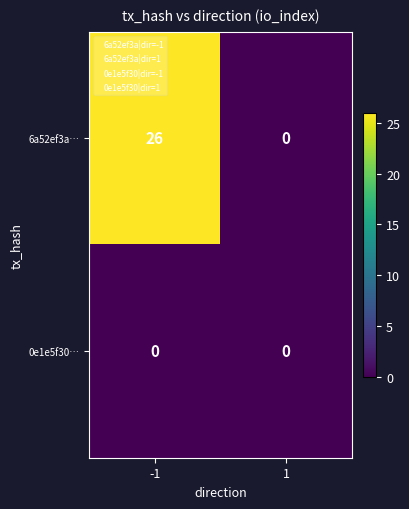

Is it true that 6a52ef3a… equals -11 at 1?

False